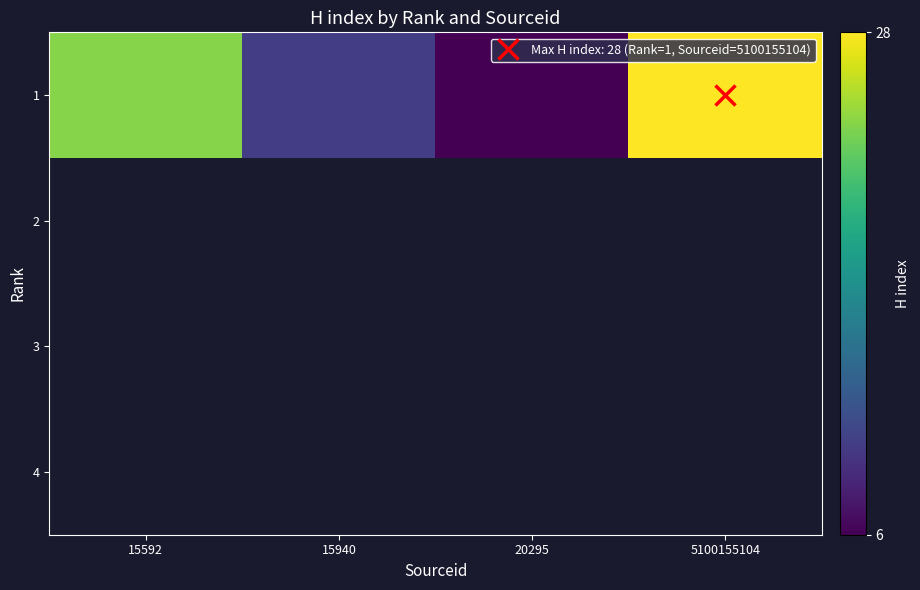

Count the number of categories in the chart.

4